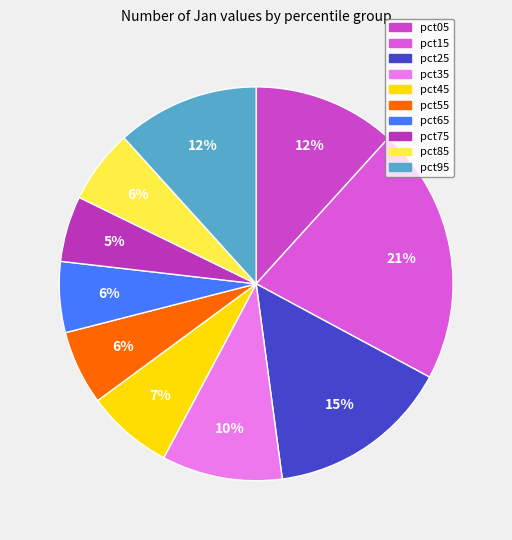

To the nearest percent, what percentage of the pie is pct65?

6%